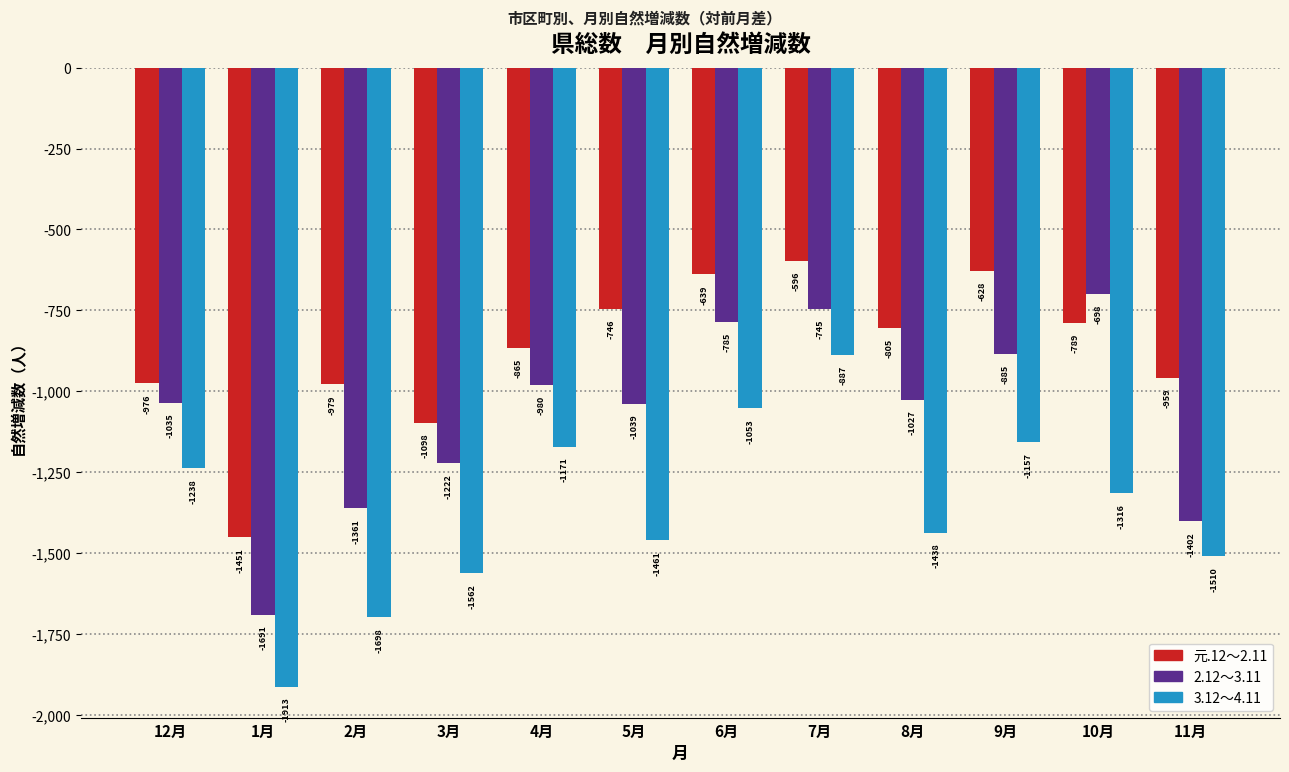

What is the smallest value displayed?

-1913